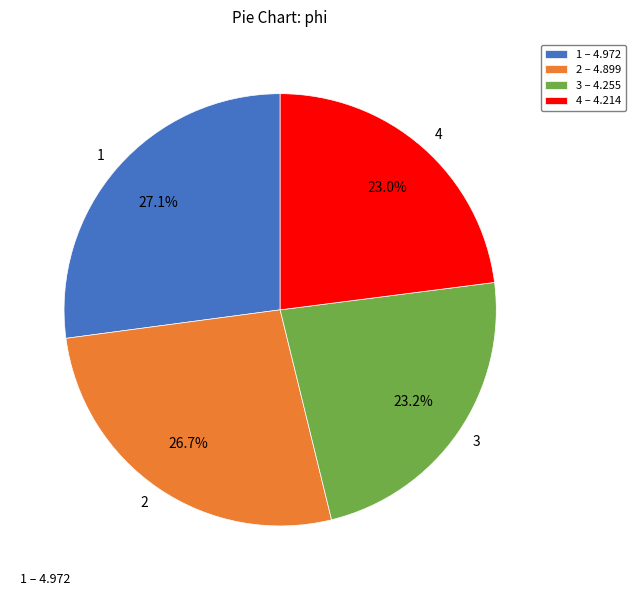

The 4 slice represents 23% of the pie. True or false?

True